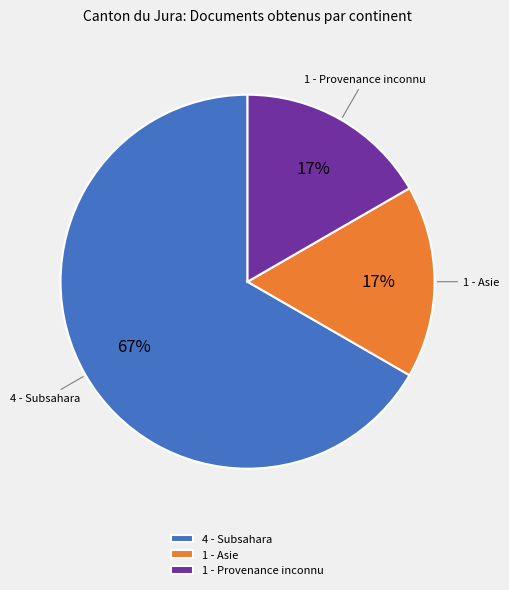

To the nearest percent, what percentage of the pie is 1 - Asie?

17%